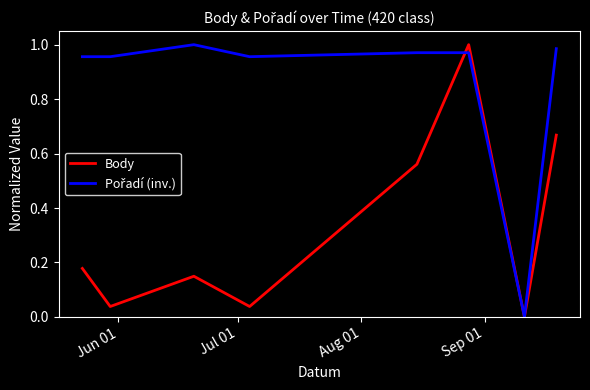

Reading right to left, list all the values displayed in this chart.

Body: 0.7	0.0	1.0	0.6	0.0	0.1	0.0	0.2
Pořadí (inv.): 1.0	0.0	1.0	1.0	1.0	1.0	1.0	1.0